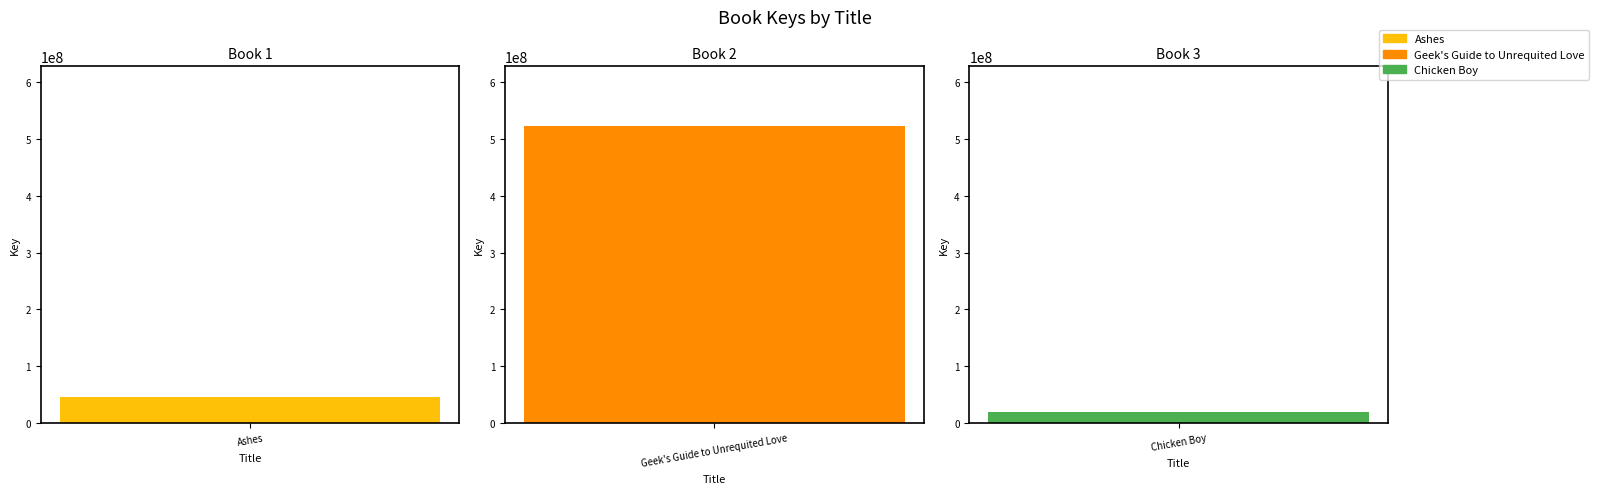

At which category does the chart reach its peak across all series?

Geek's Guide to Unrequited Love